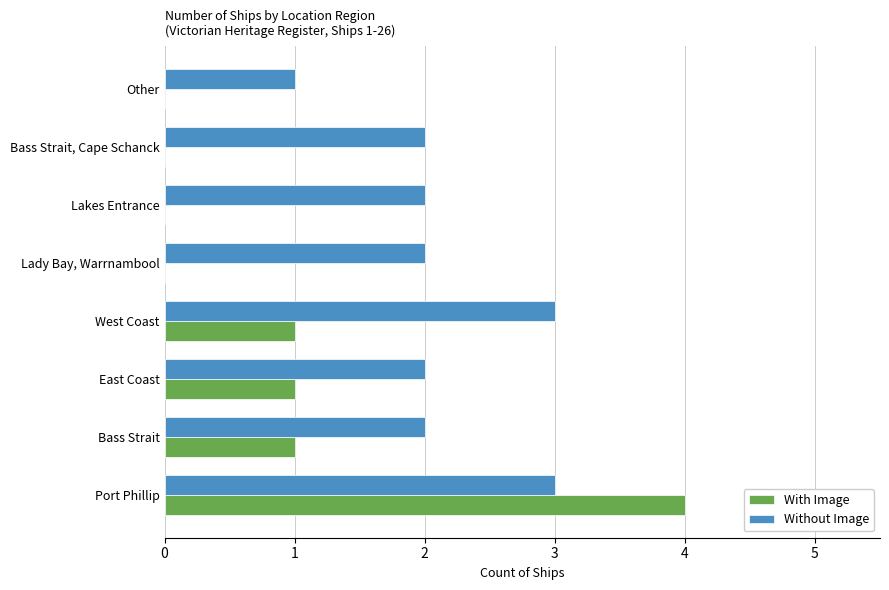

What is the sum of the Without Image values at Lady Bay, Warrnambool and Other?

3